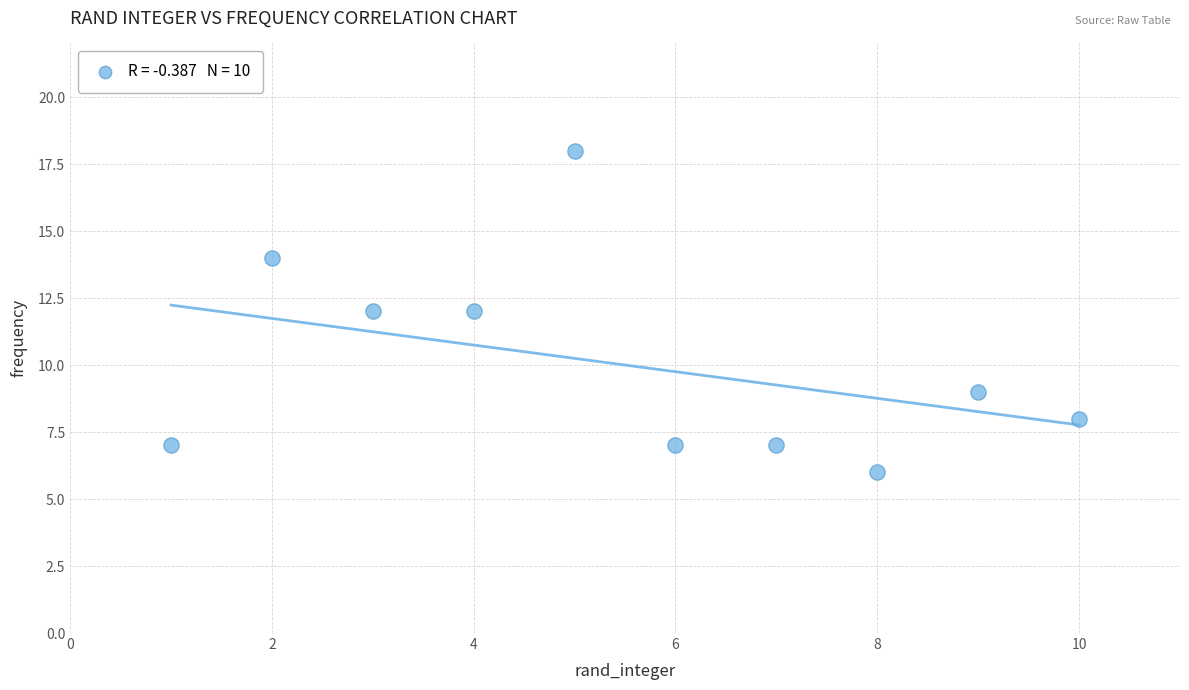

What is the range of X values (max minus min)?

9